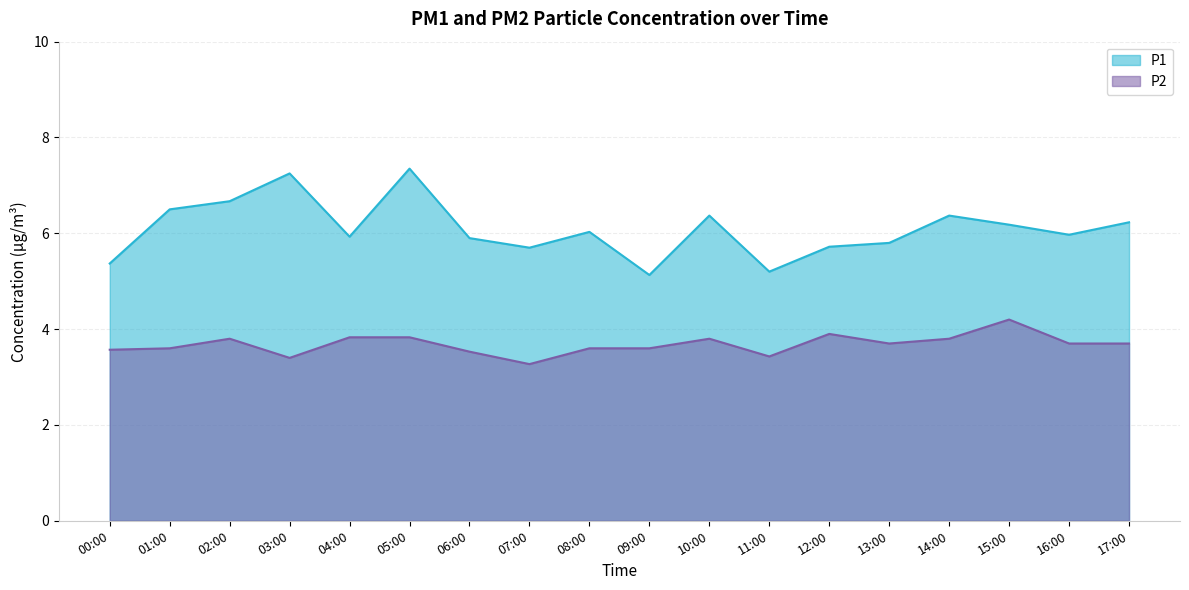

Which series has the largest total across all categories?

P1